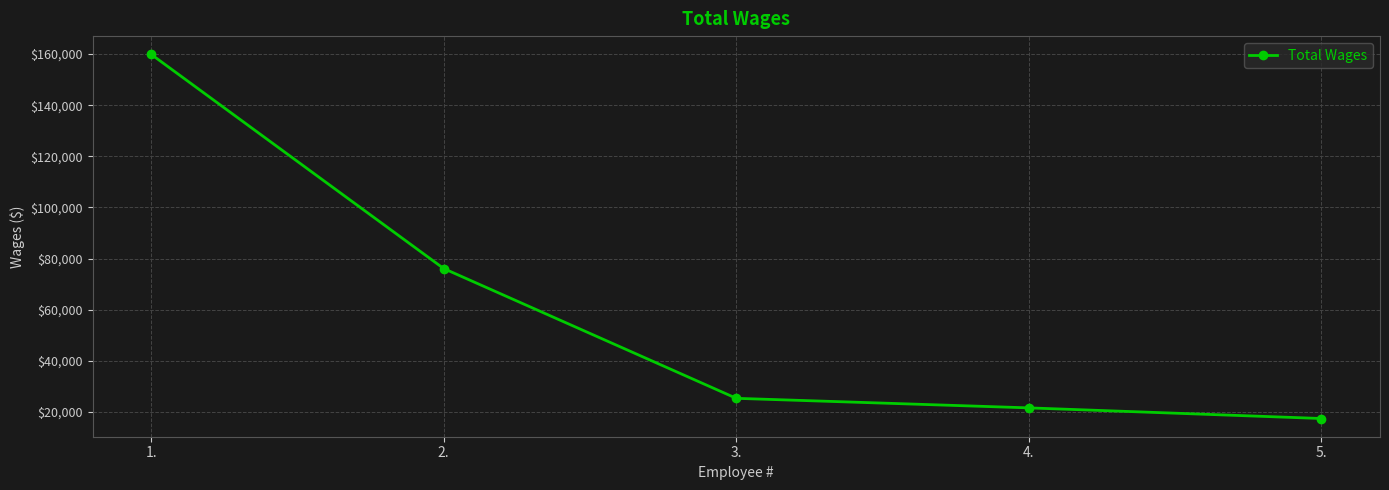

Reading left to right, extract all data points from this chart.

159925	76105	25334	21596	17434